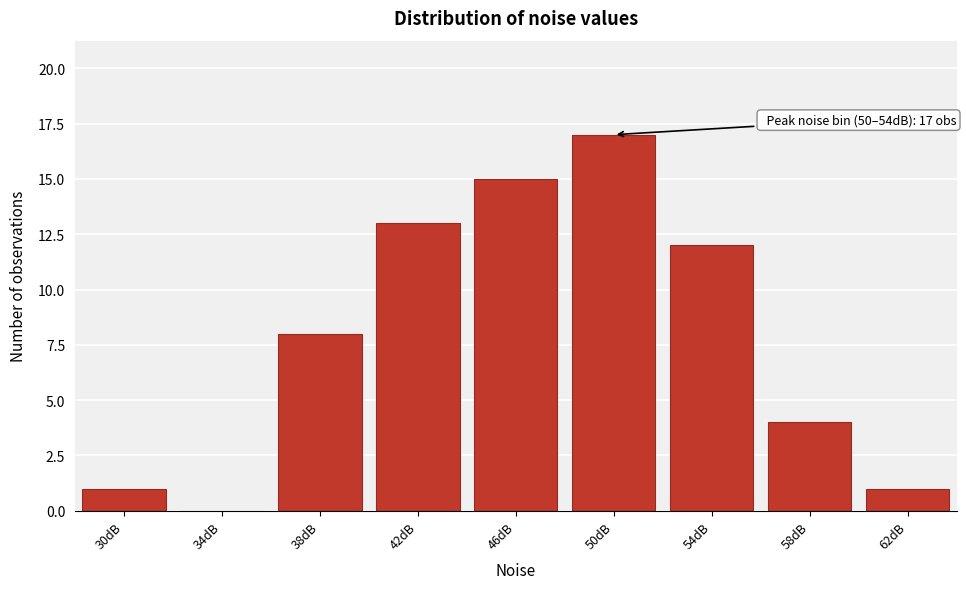

Reading left to right, transcribe all the data shown in this chart.

30dB=1	34dB=0	38dB=8	42dB=13	46dB=15	50dB=17	54dB=12	58dB=4	62dB=1